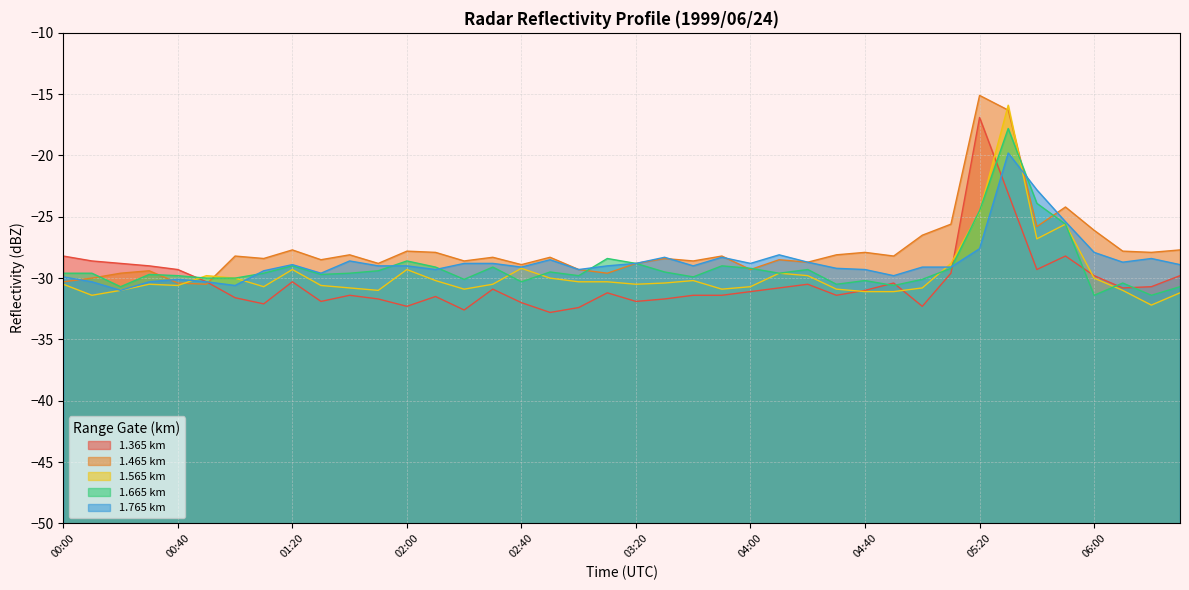

Rank the series at 01:20 from highest to lowest value.

1.465, 1.765, 1.665, 1.565, 1.365